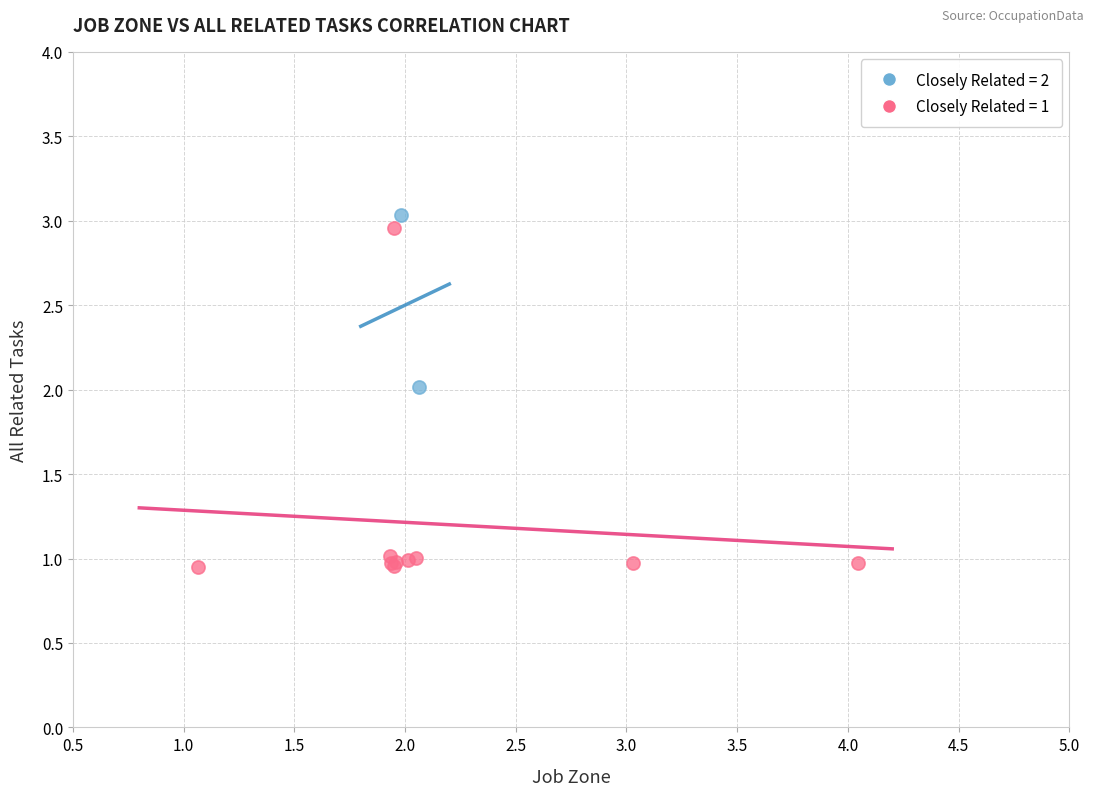

What are all the series names shown in the legend?

Closely Related = 2, Closely Related = 1